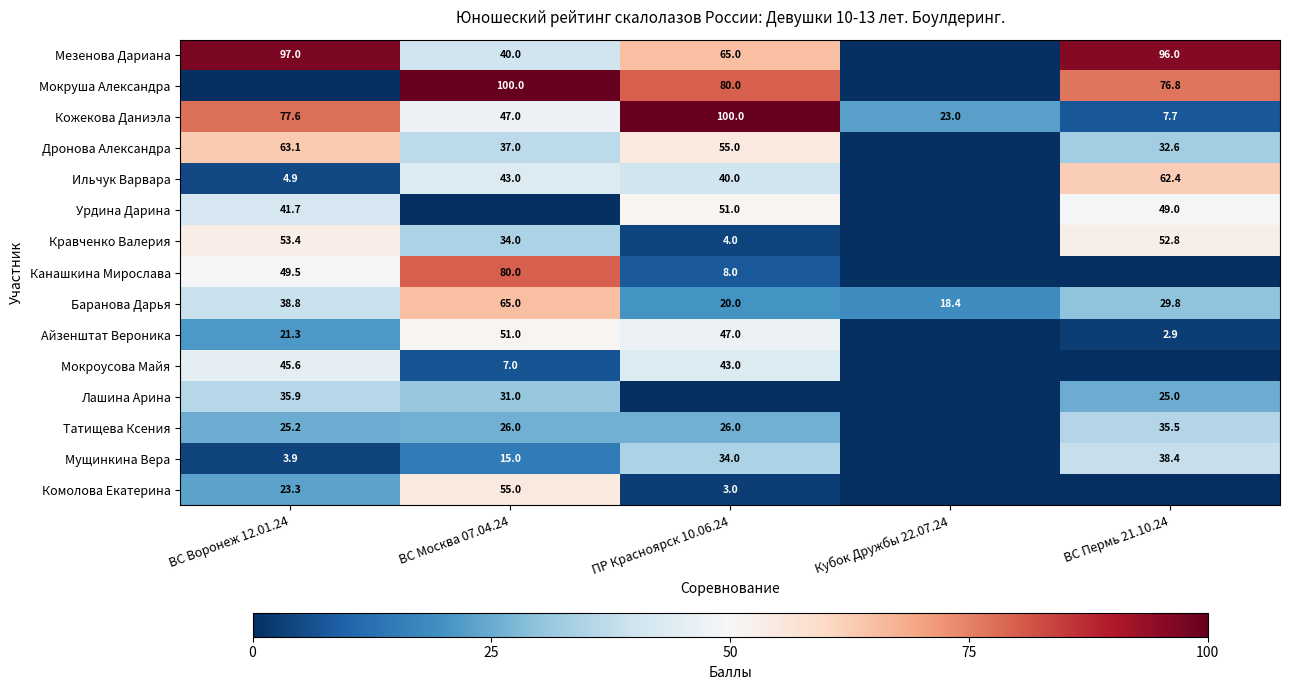

The value of Айзенштат Вероника at ВС Воронеж 12.01.24 is 21.3. True or false?

True